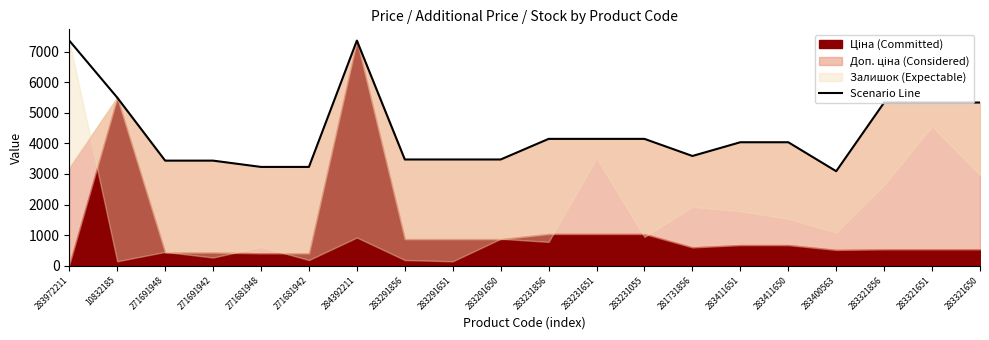

Which has a higher value, 271681942 or 283231856?

283231856